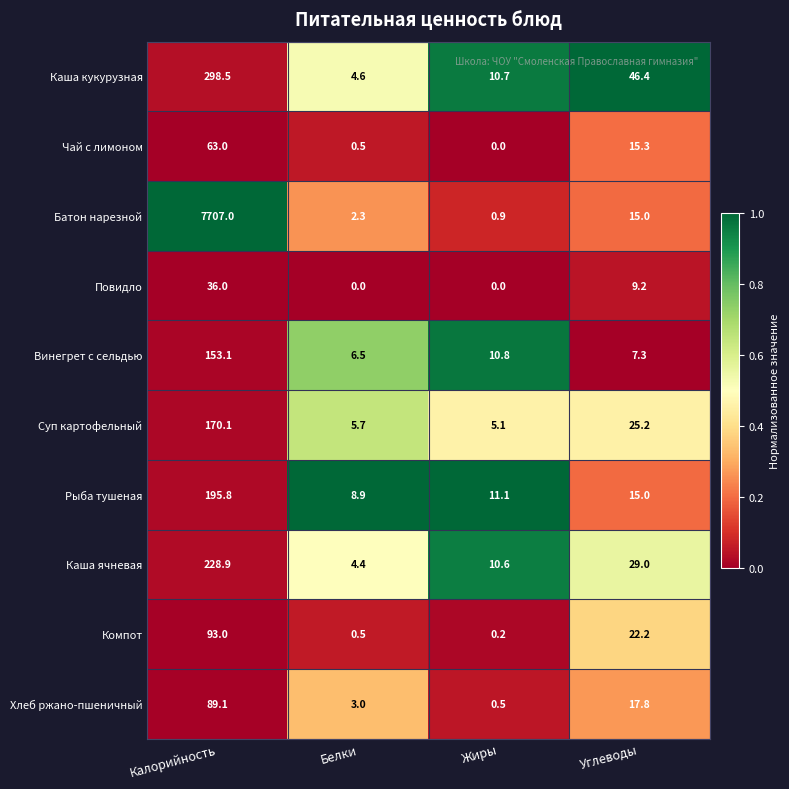

What is the maximum value shown in the chart?

7707.0